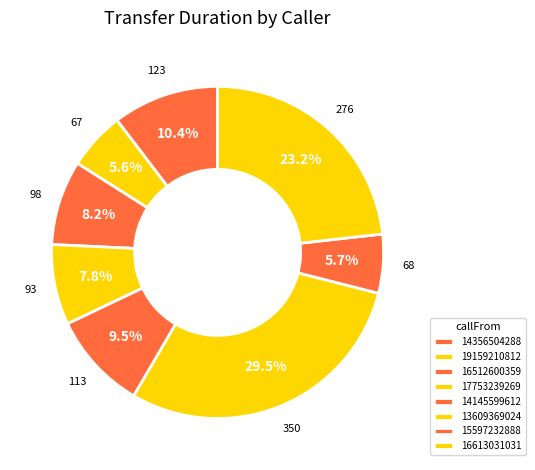

Is there any slice that represents more than half of the pie?

No